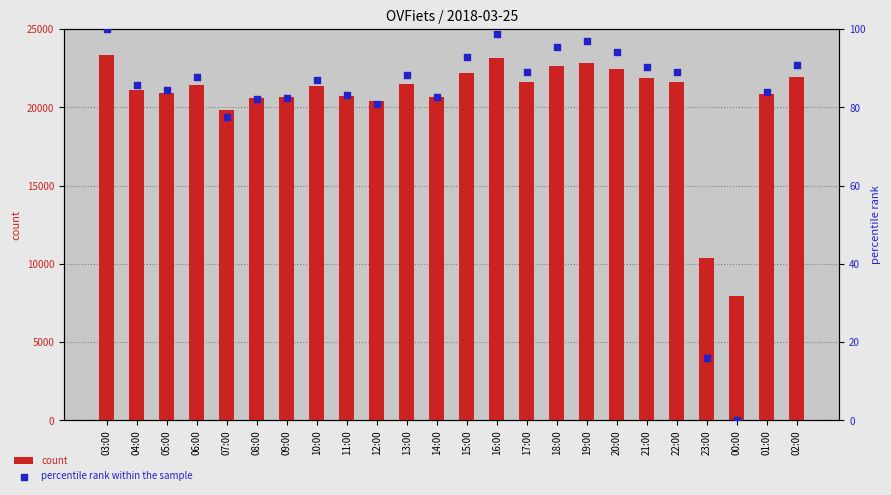

What are all the series names shown in the legend?

count, percentile rank within the sample